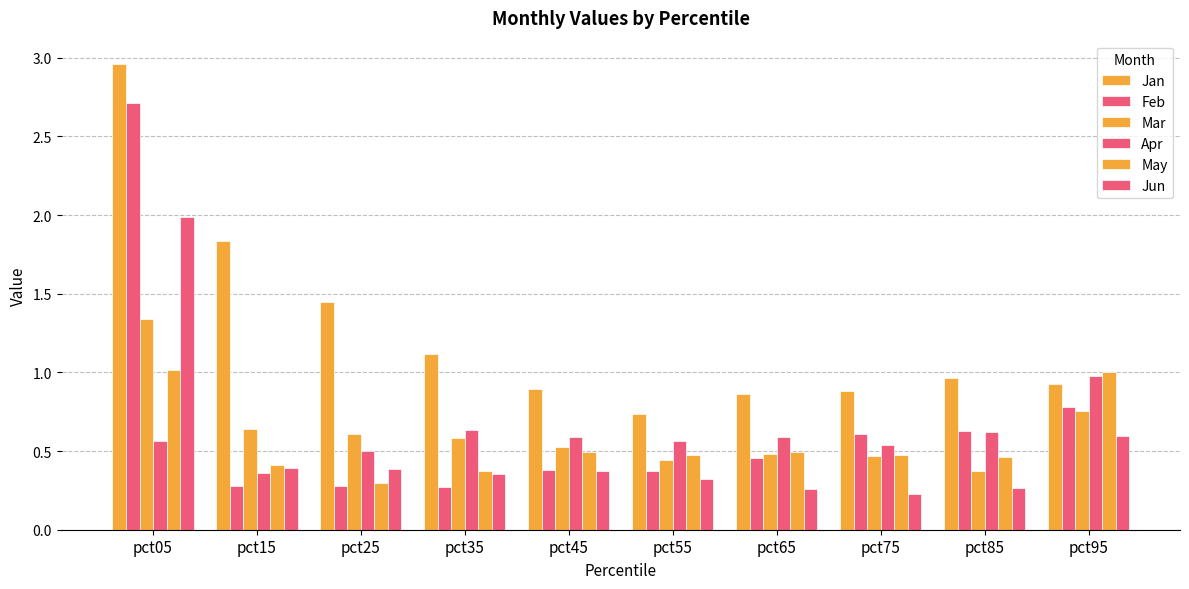

At which category does the chart reach its minimum across all series?

pct75